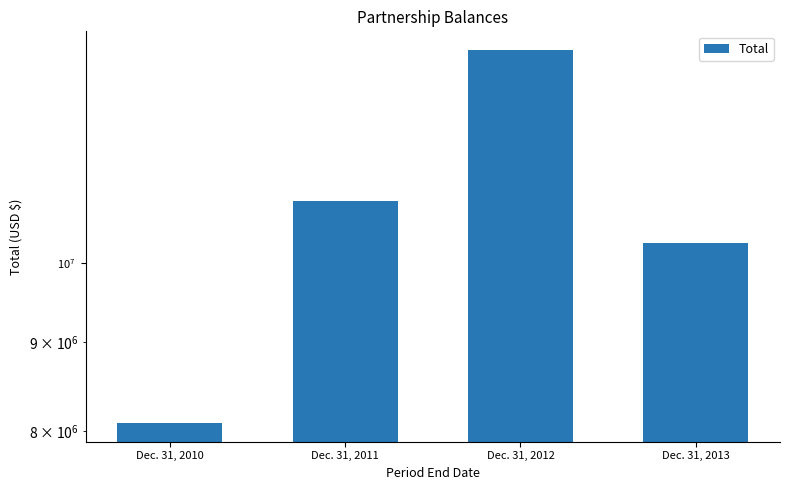

What is the difference between the maximum and minimum values?

5178785